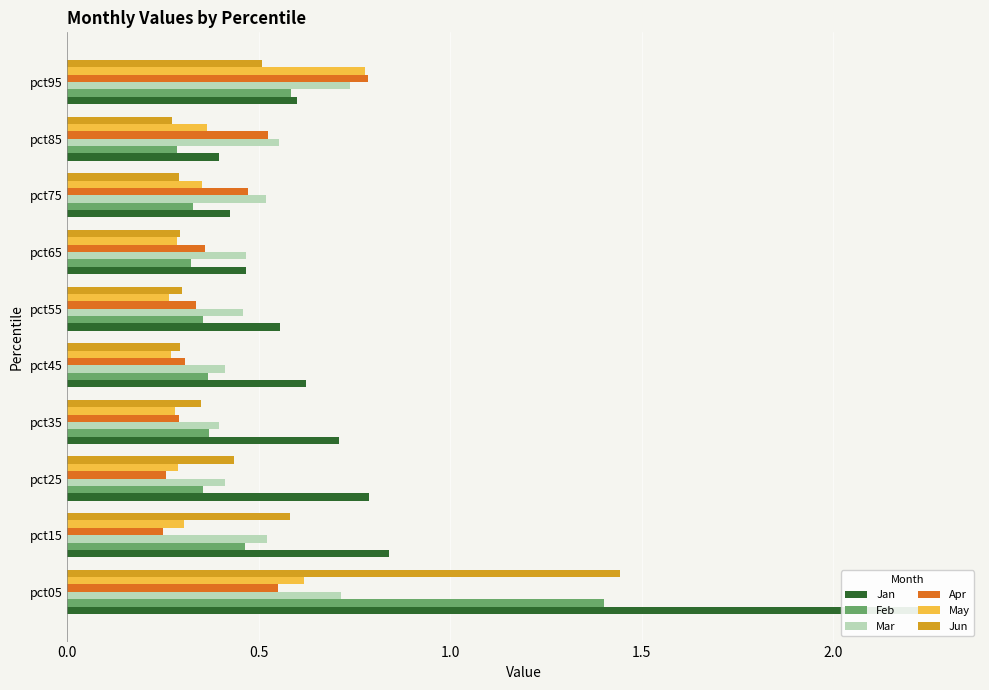

How many May values are between 0 and 1?

10